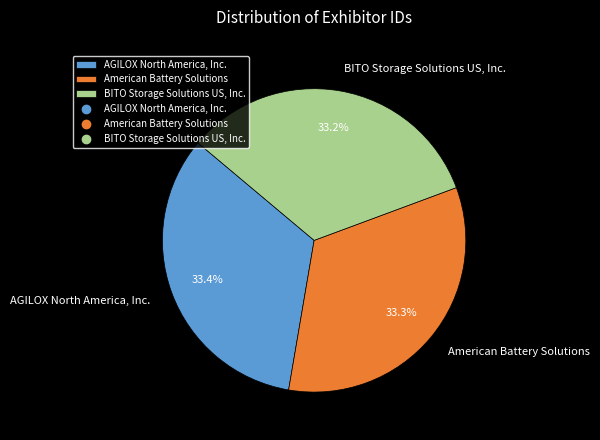

Is there any slice that represents more than half of the pie?

No